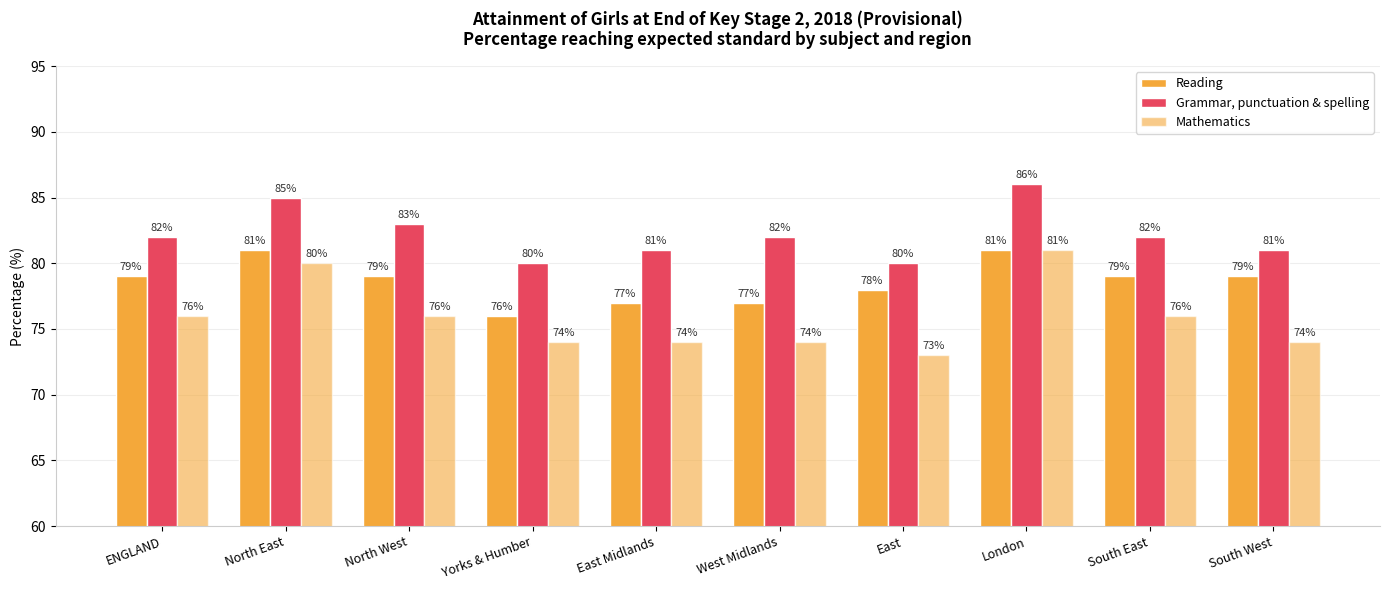

At which label is Grammar, punctuation & spelling closest to 83?

North West